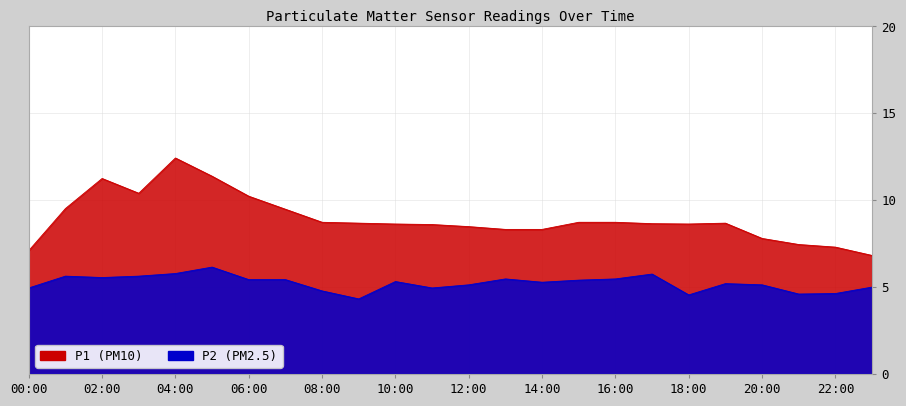

What is the lowest value of the P1 series?

6.8